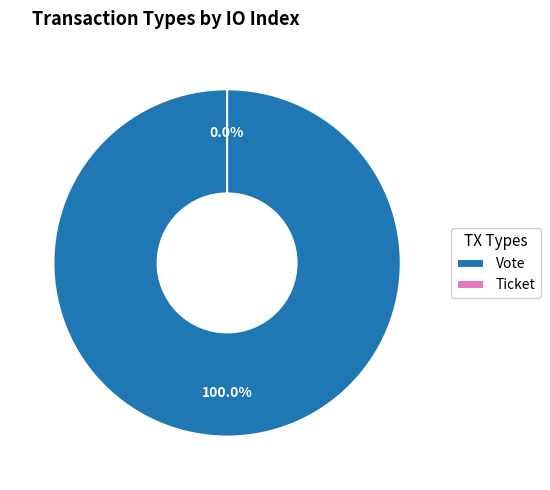

Rank the categories by value from highest to lowest.

Vote, Ticket